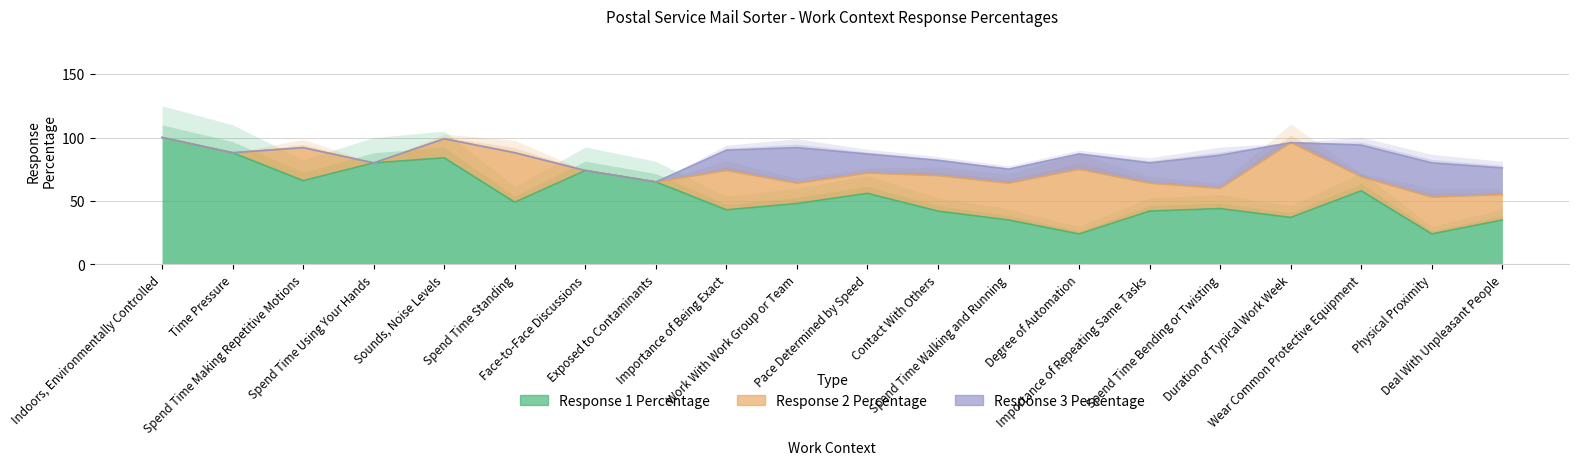

Count the Response 3 Percentage values in the range 0 to 21.

16